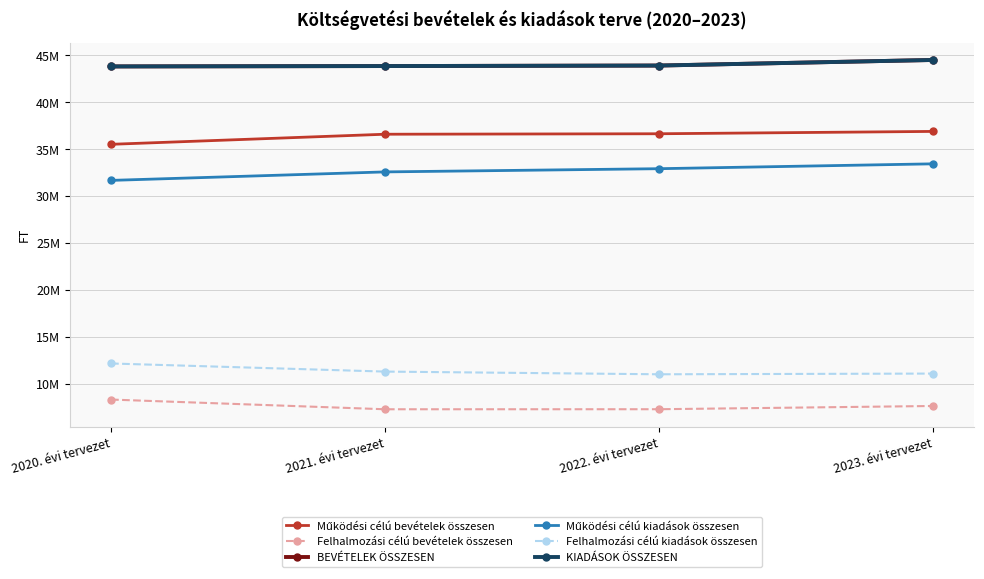

What is the average value of the KIADÁSOK ÖSSZESEN series?

44035750